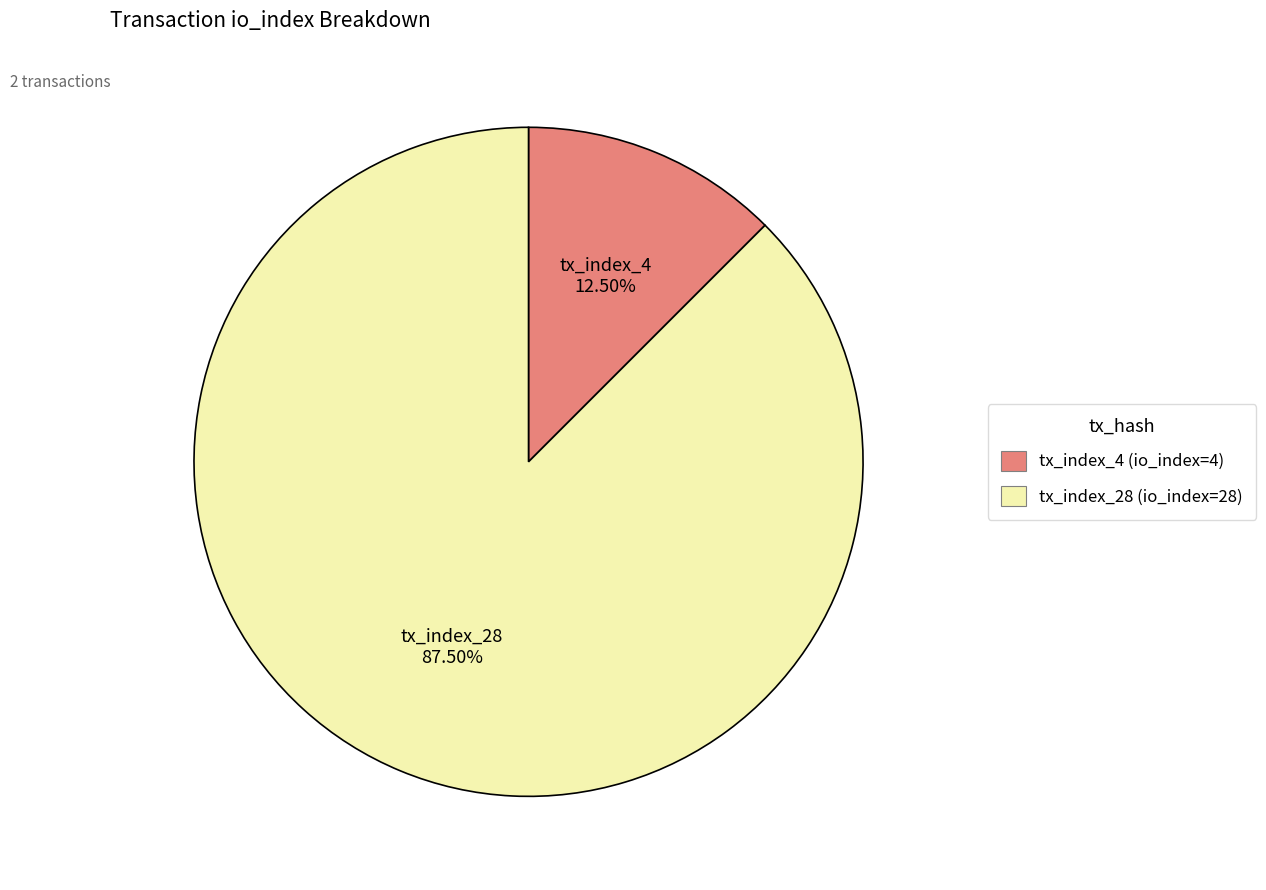

How much of the chart is everything except tx_index_4?

87.5%